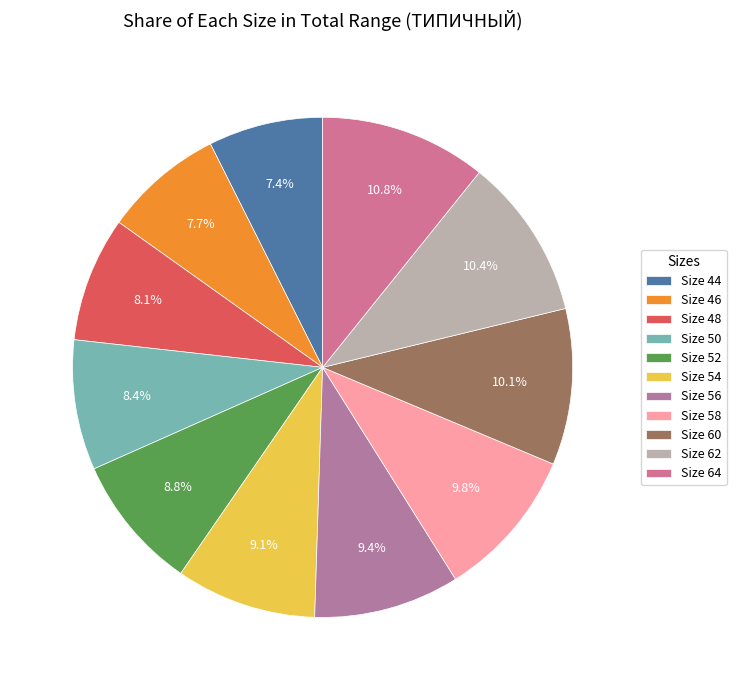

How many slices are in this pie chart?

11